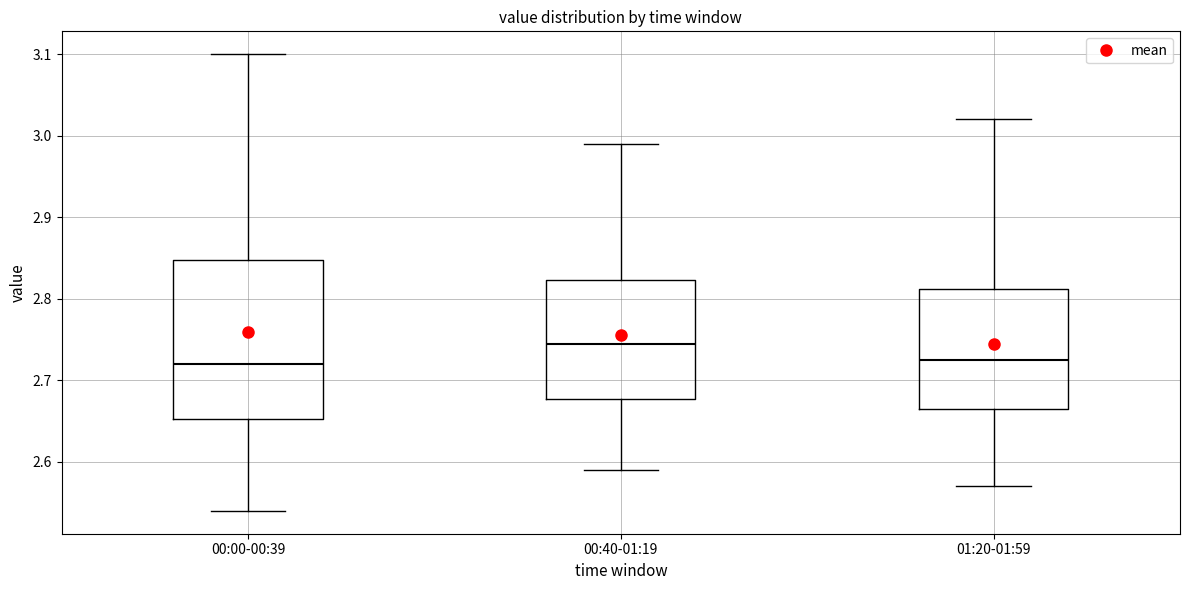

Reading left to right, read every box against the y-axis: the position of its median line, the range the box covers, and the ends of its whiskers. The values are not printed on the chart, so give them approximately, as read against the axis.

00:00-00:39: median 2.72, box 2.65 to 2.85, whiskers 2.54 to 3.10
00:40-01:19: median 2.75, box 2.68 to 2.82, whiskers 2.59 to 2.99
01:20-01:59: median 2.73, box 2.67 to 2.81, whiskers 2.57 to 3.02